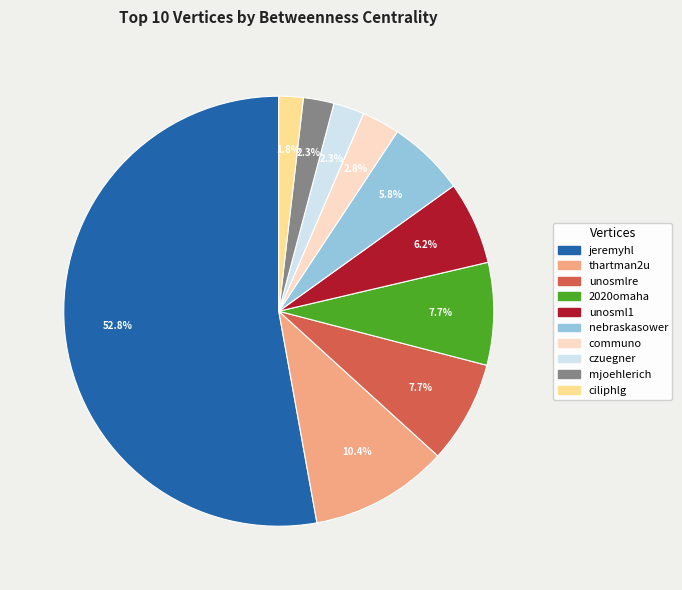

Is there any slice that represents more than half of the pie?

Yes